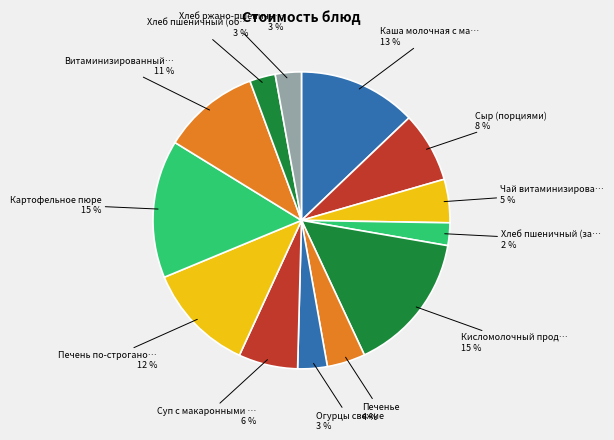

How many slices are in this pie chart?

13